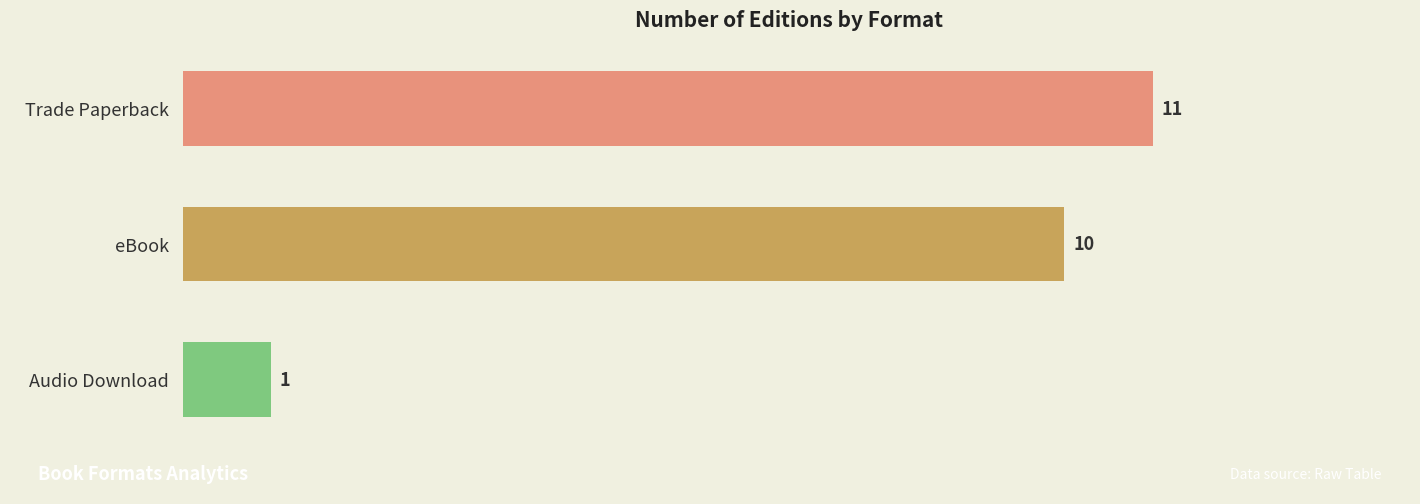

Which has a higher value, Audio Download or Trade Paperback?

Trade Paperback